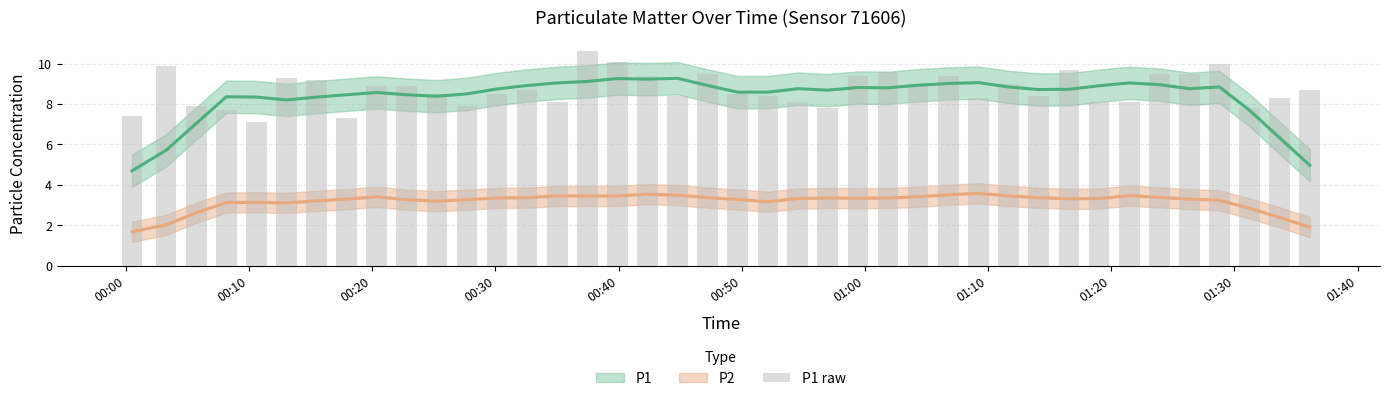

What is the value of the P2 bar at the 28th from the left?

3.5